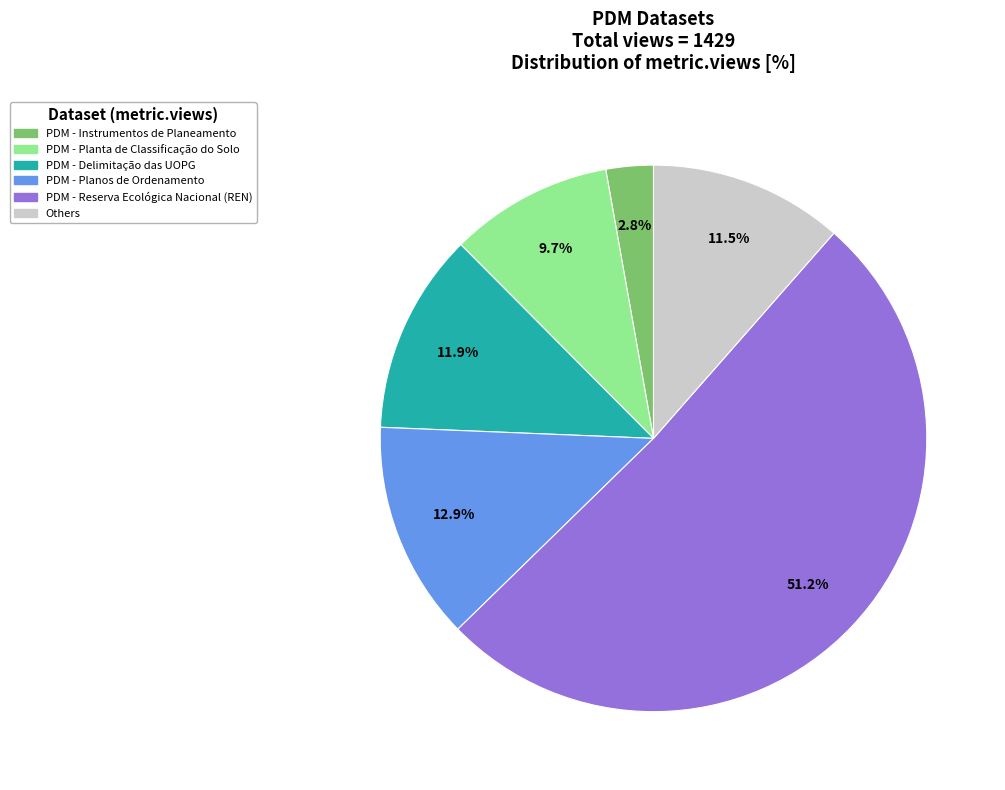

Count the number of slices in the pie.

6